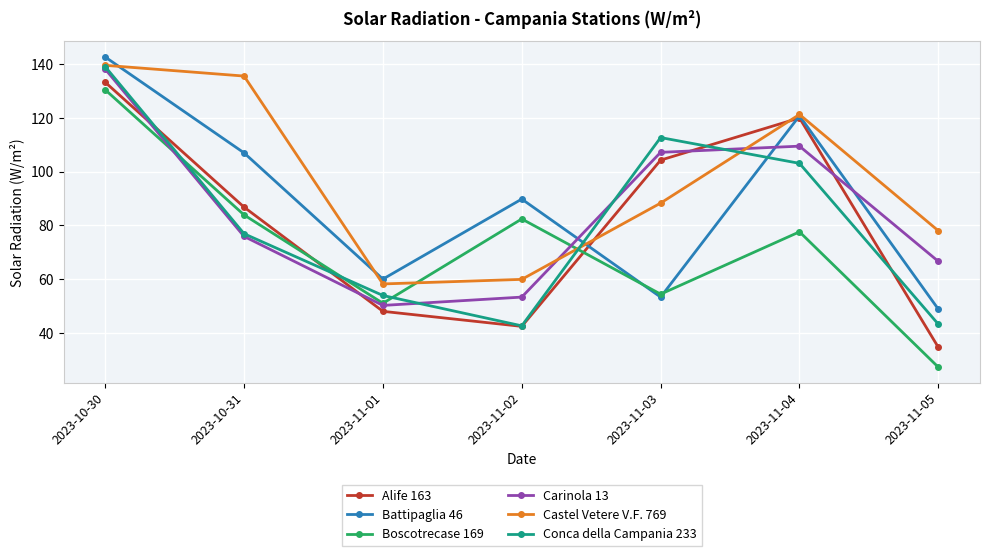

Is the value of Alife 163 at 2023-11-03 greater than the value of Battipaglia 46 at 2023-10-30?

No